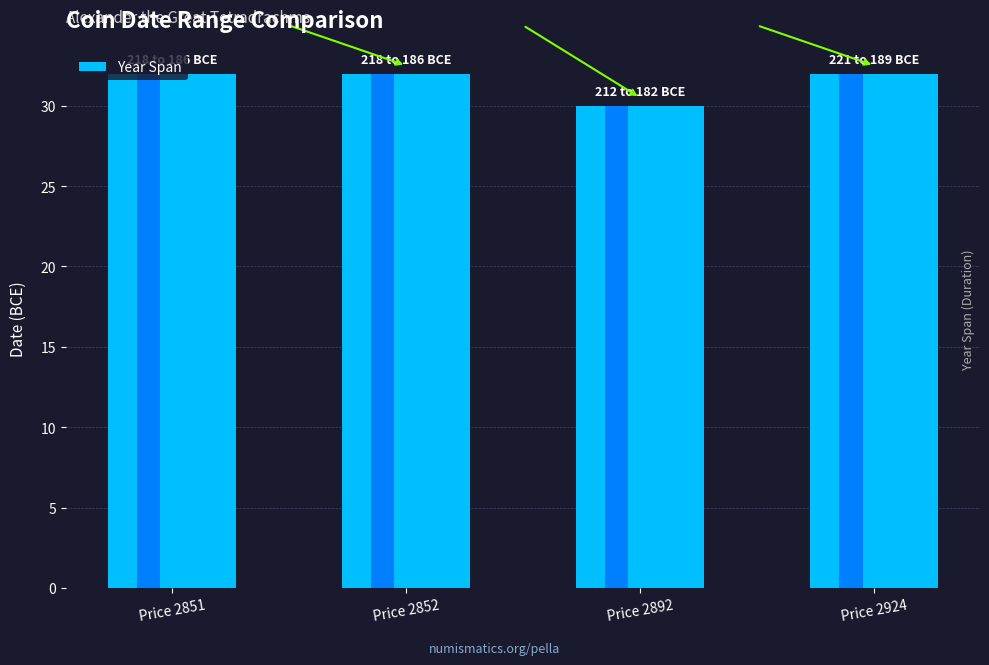

Is it true that the value at Price 2852 is 32?

True